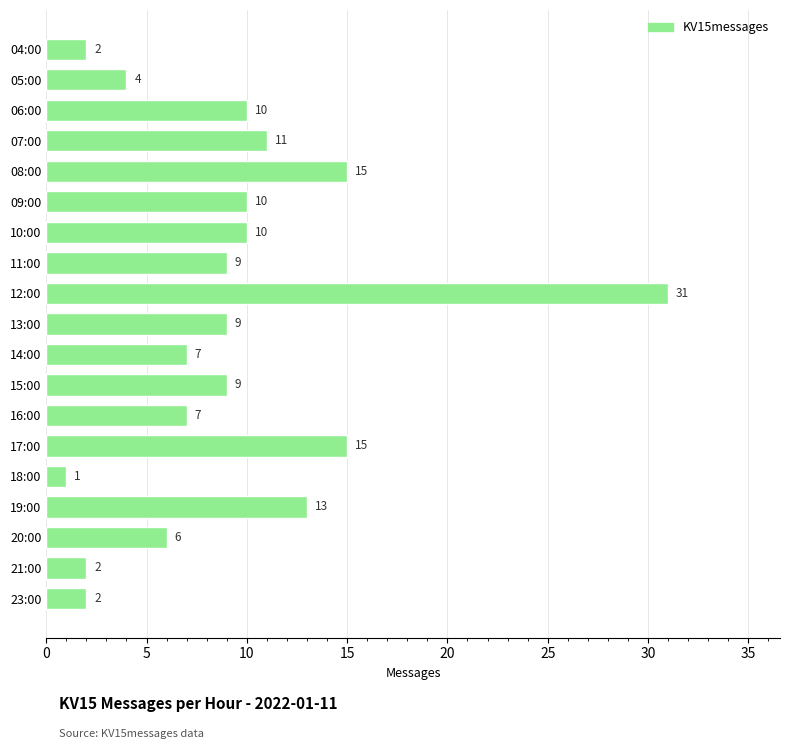

Between 13:00 and 10:00, which is larger?

10:00